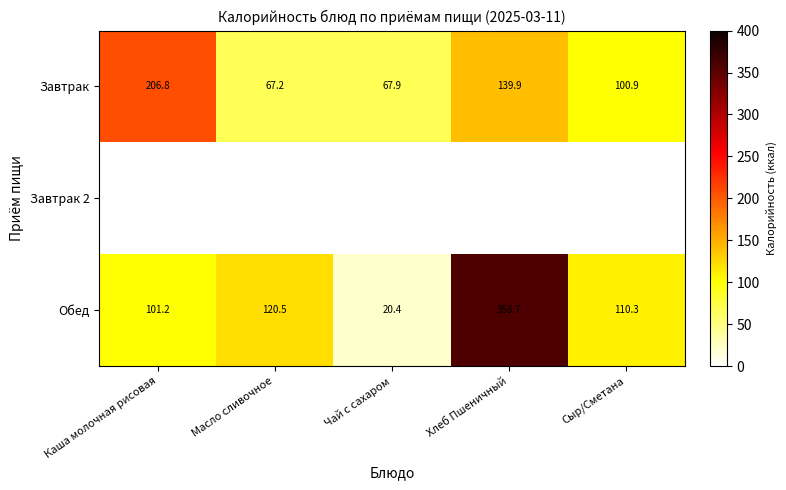

What is the difference between the Обед values at Каша молочная рисовая and Масло сливочное?

19.3